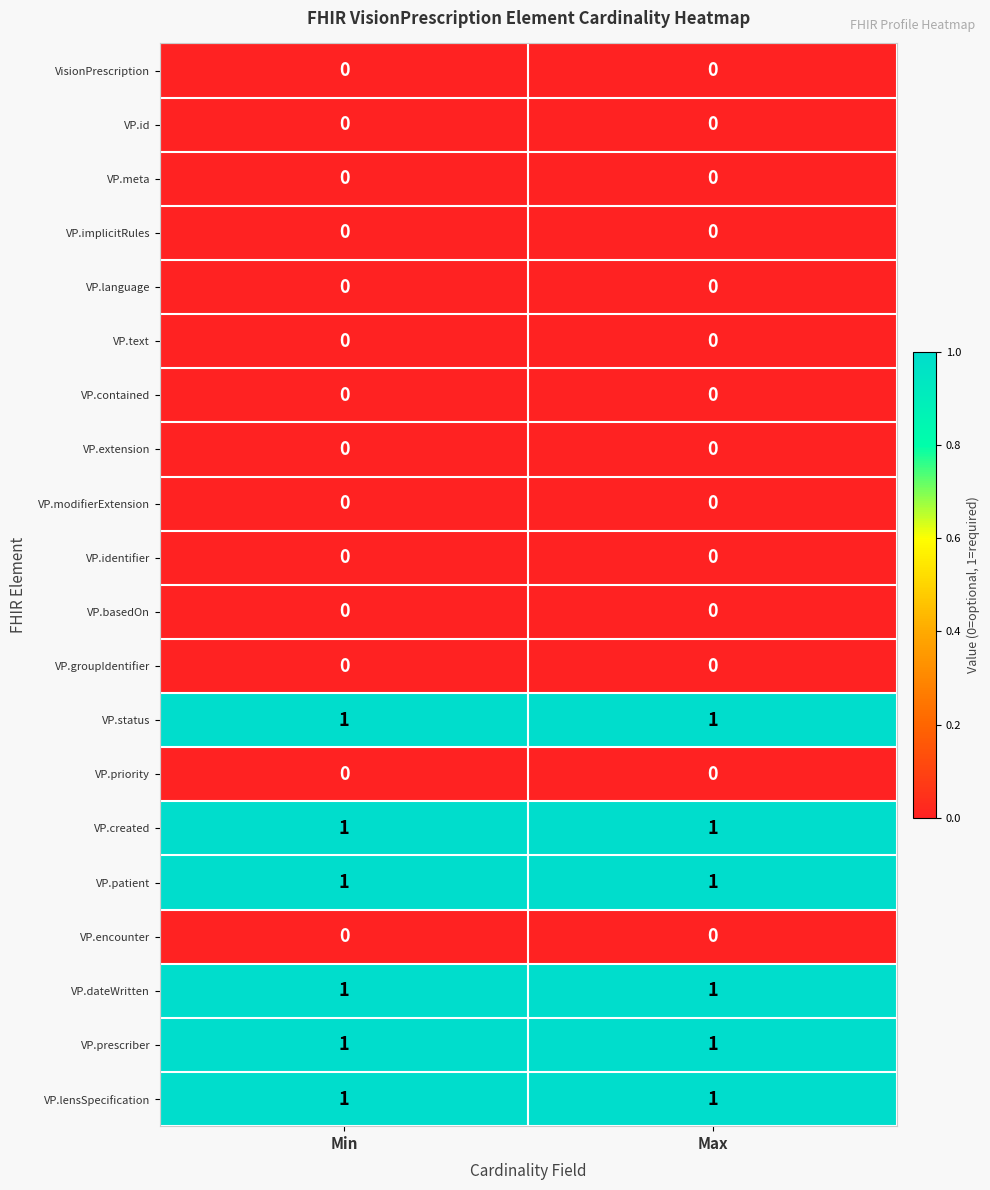

True or false: VP.prescriber has a value of 1 at Min.

True